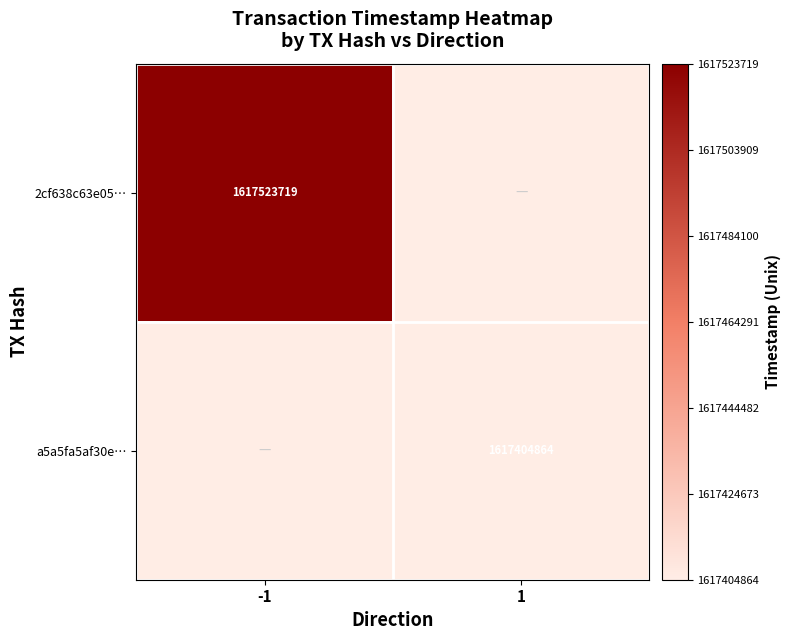

Is it true that 2cf638c63e05… equals 1617523719 at -1?

True